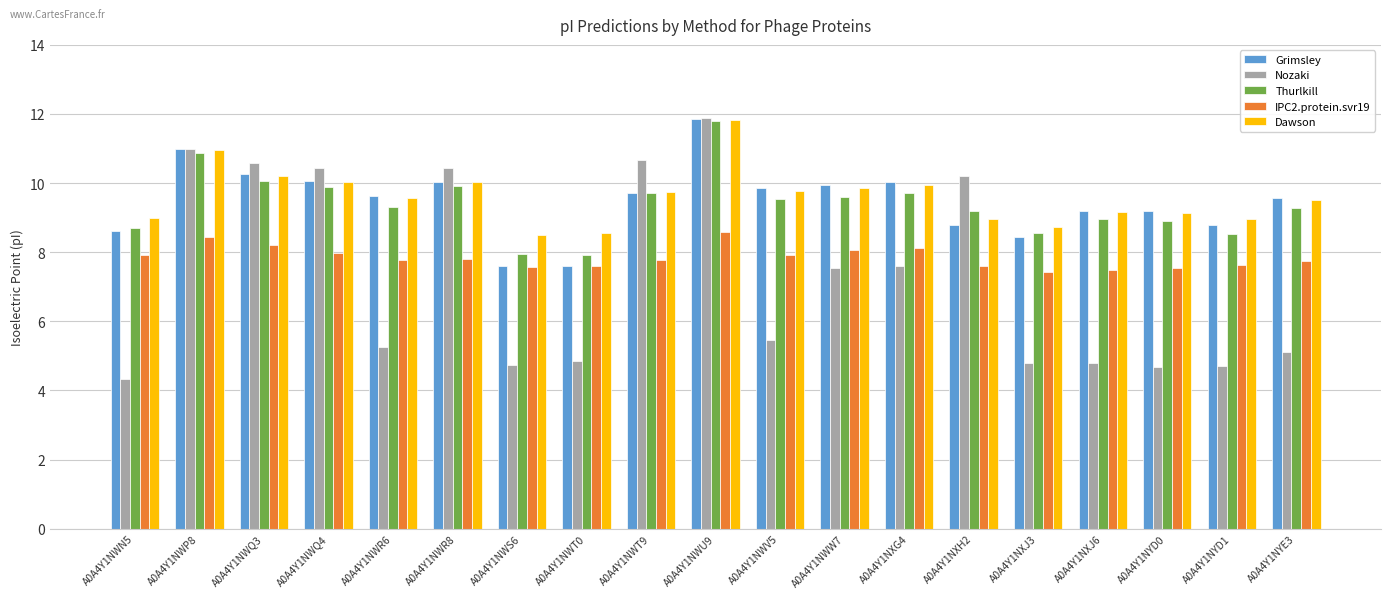

What is the difference between the maximum and minimum values in the Thurlkill series?

3.9